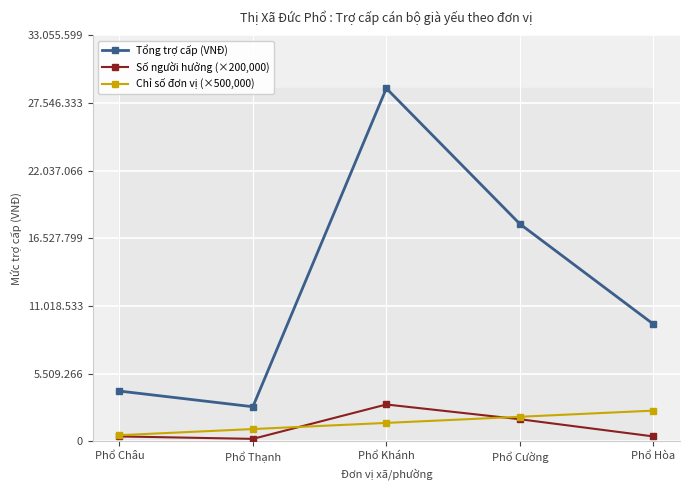

Between Phổ Khánh and Phổ Cường, which series saw the biggest shift?

Tổng trợ cấp (VNĐ)